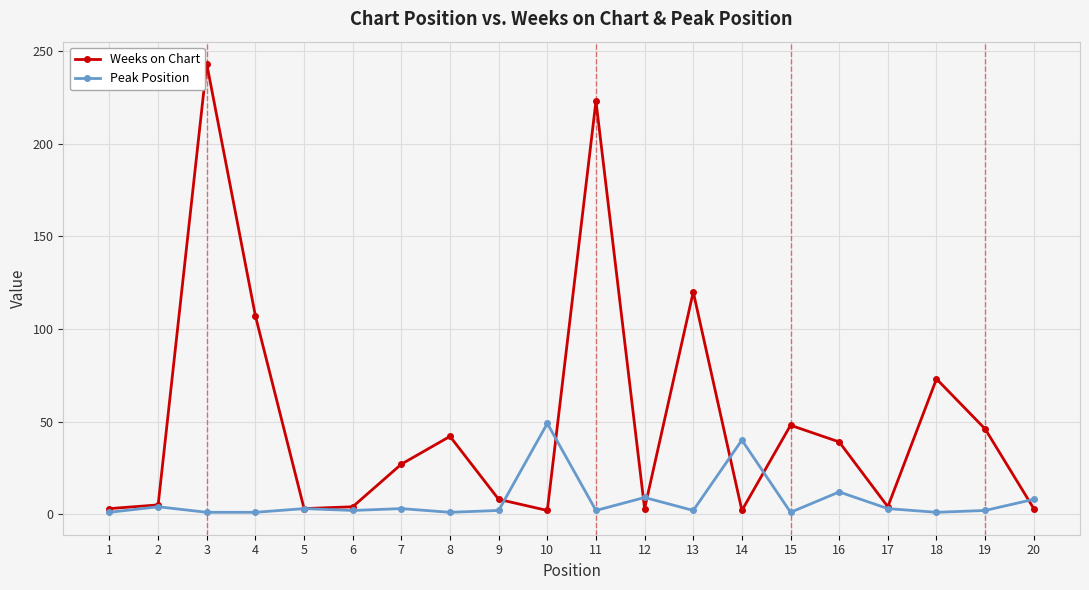

At which category is the sum across all series the highest?

3